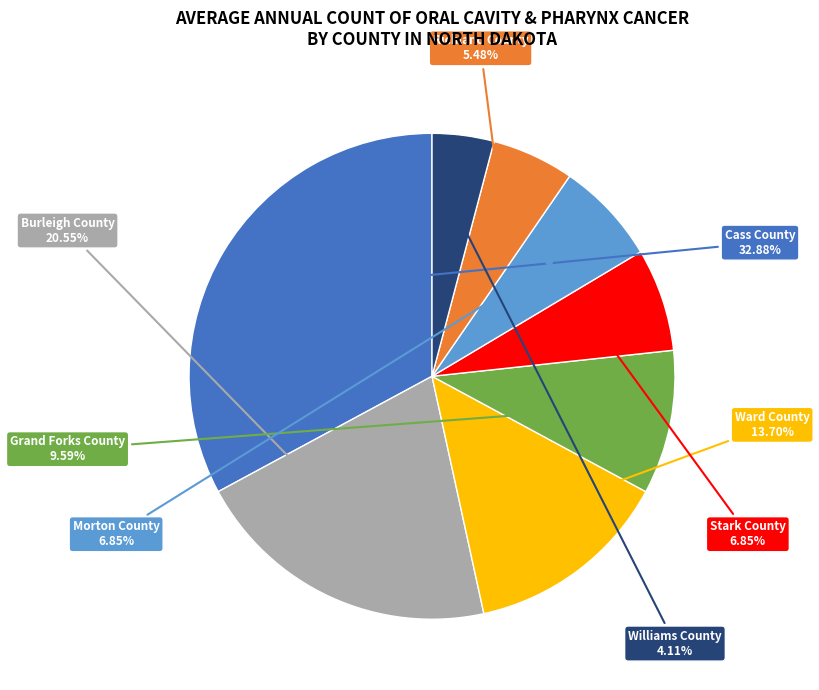

Which has a higher value, Grand Forks County or Morton County?

Grand Forks County